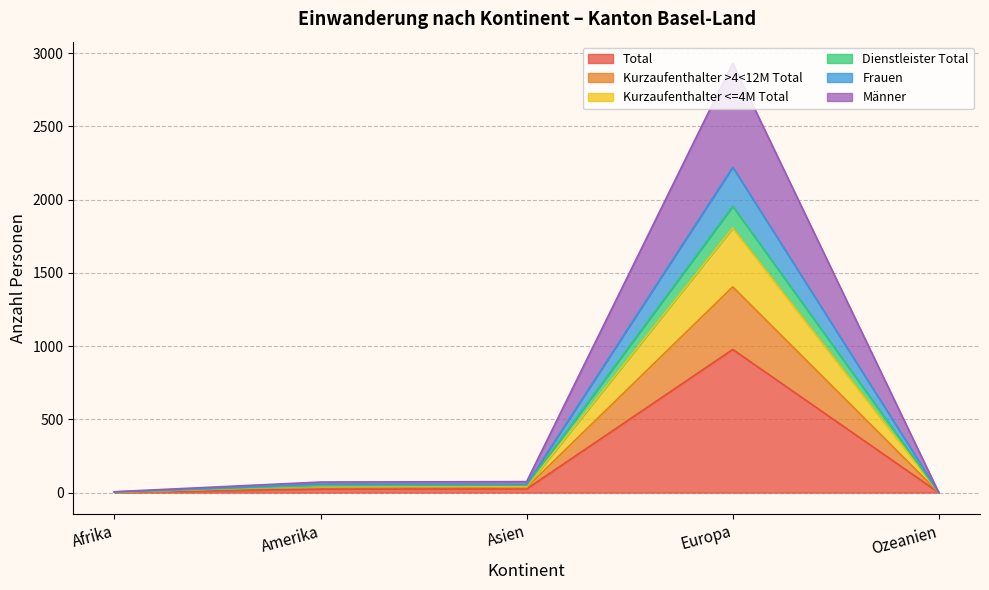

What value does the Kurzaufenthalter <=4M Total series have at Afrika?

4